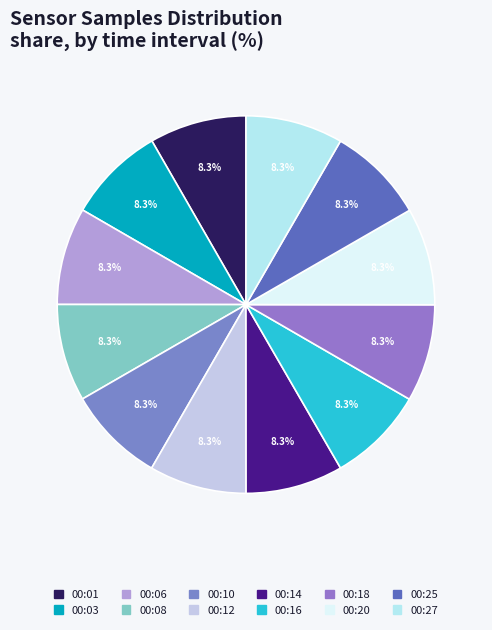

What is the largest slice in the pie chart?

00:03